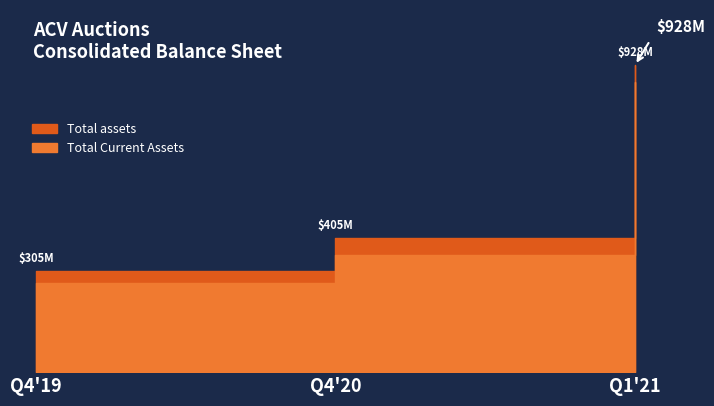

At which label does Total assets first exceed 404550000?

Q1'21